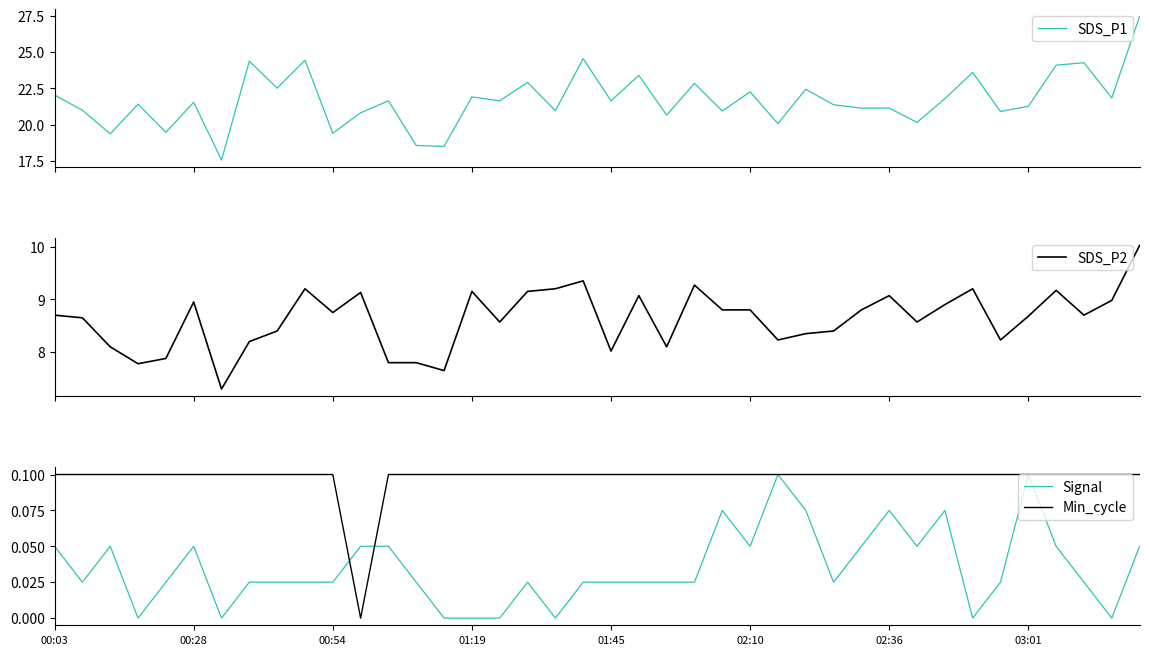

Is this an area chart (filled region under the line)?

No